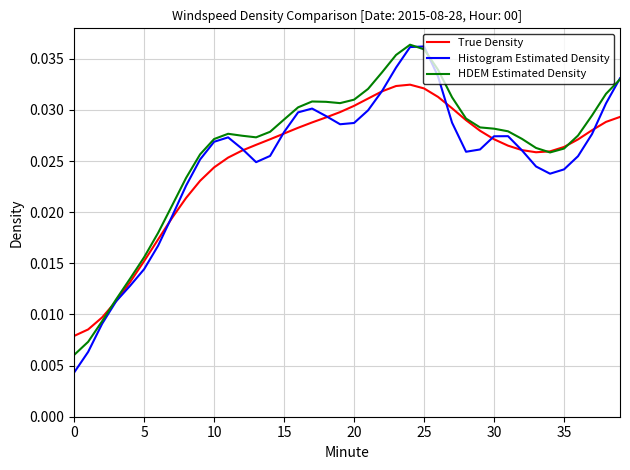

What are all the series names shown in the legend?

True Density, Histogram Estimated Density, HDEM Estimated Density